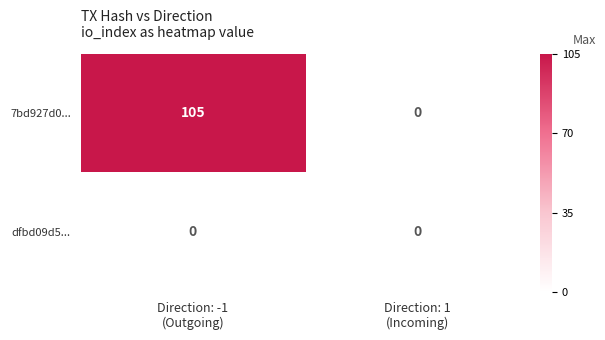

Which series has the largest total across all categories?

7bd927d0...